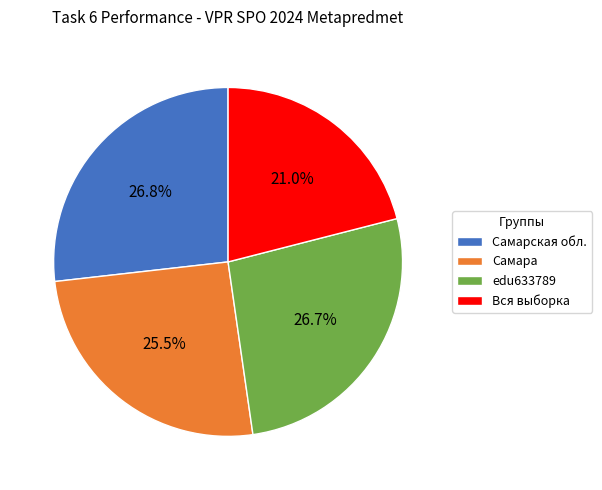

What is the smallest slice in the pie chart?

Вся выборка